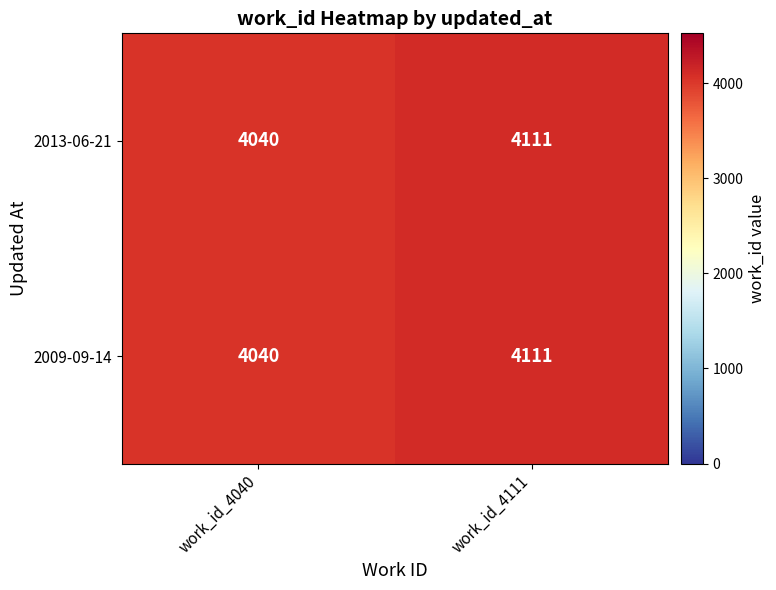

List the labels in order of 2013-06-21 value, smallest first.

work_id_4040, work_id_4111